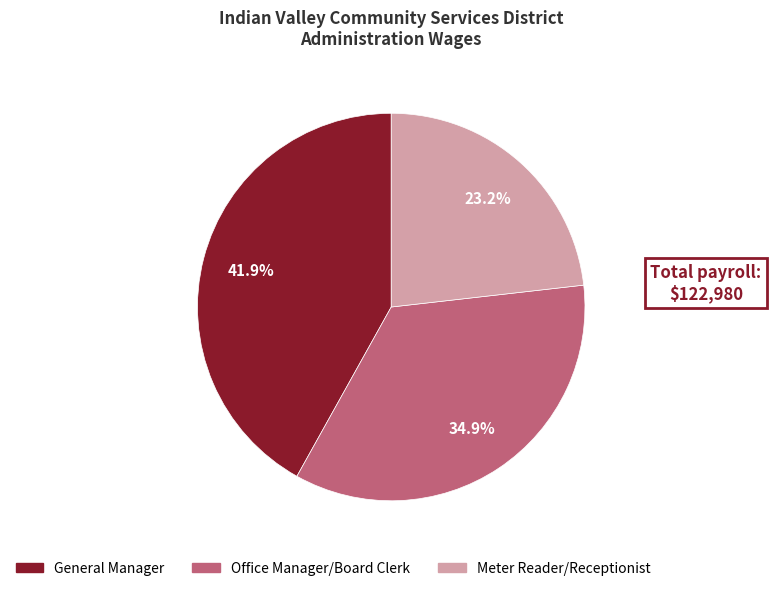

What percentage is the Office Manager/Board Clerk slice, to the nearest percent?

35%